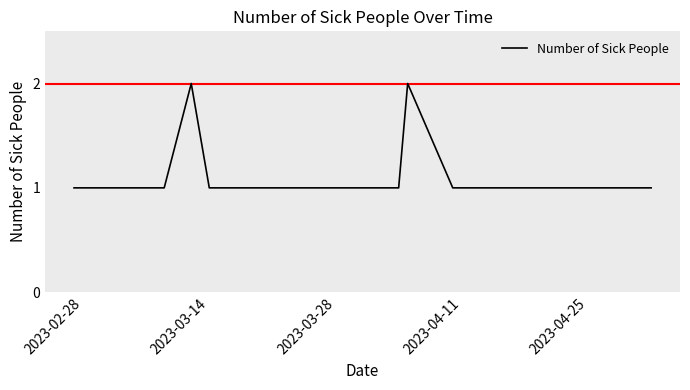

Does the chart have visible grid lines?

No